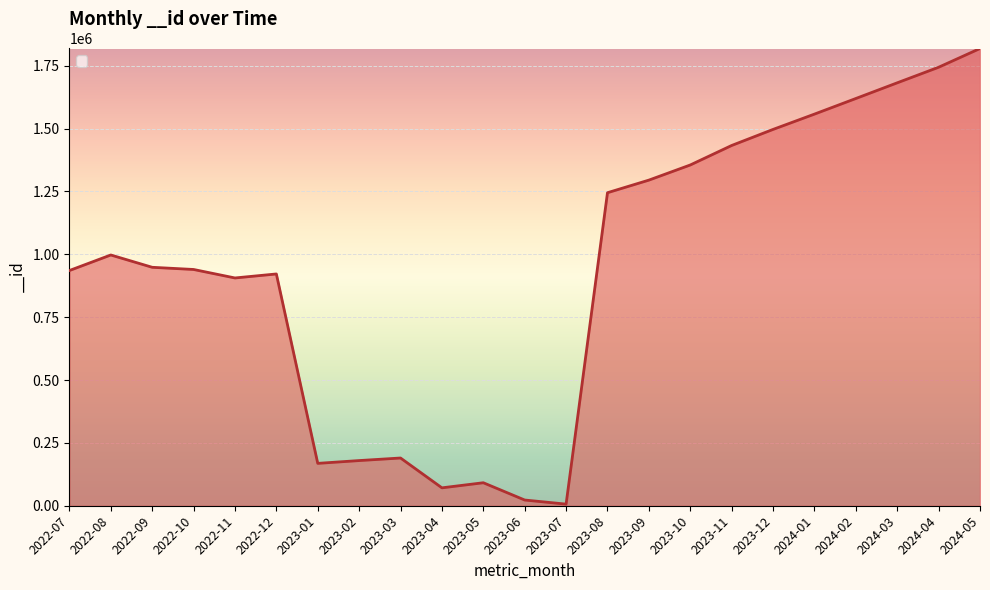

Which label corresponds to the largest value in the chart?

2024-05